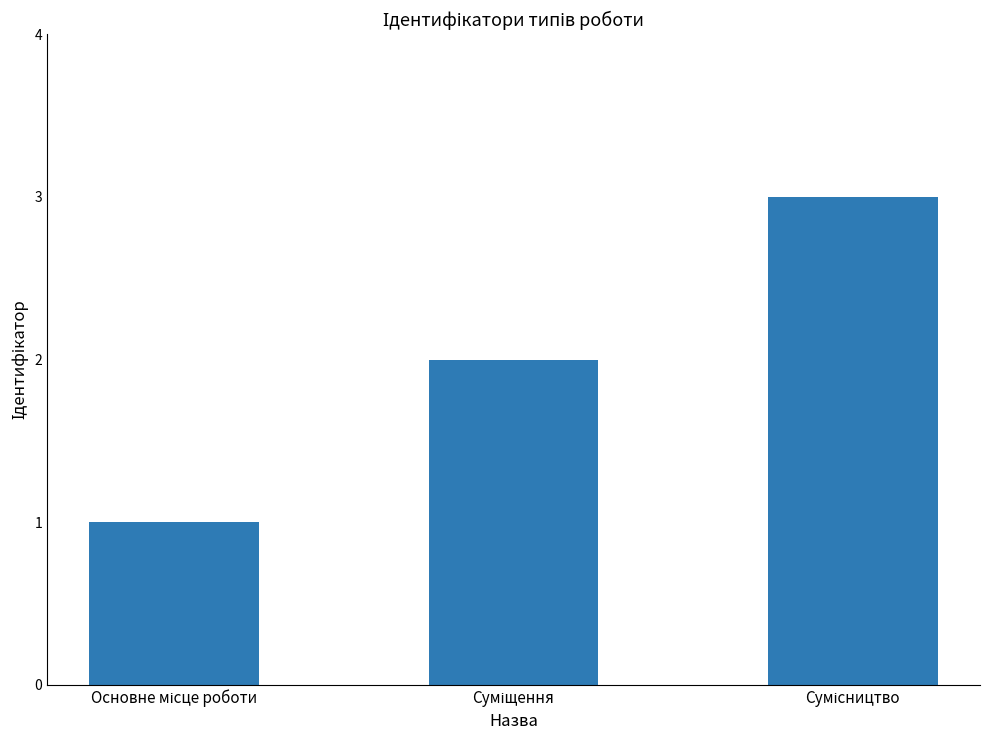

How many bars are there in total?

3